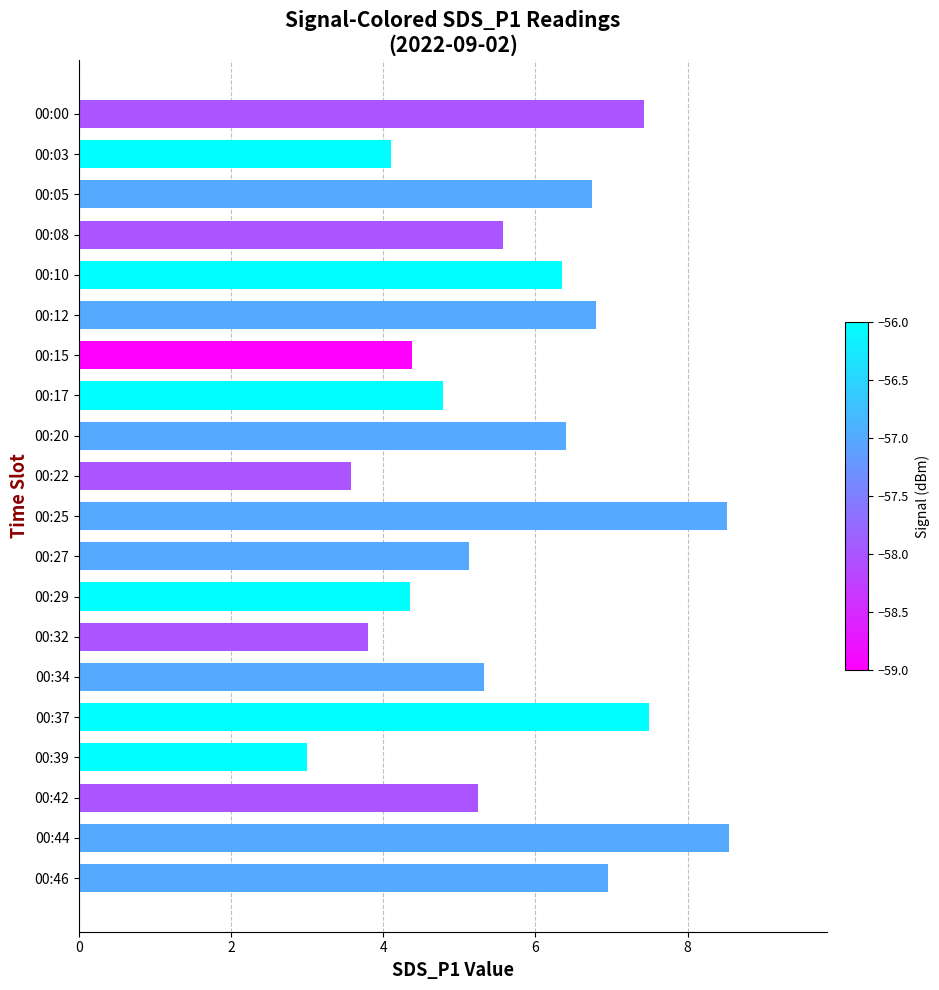

The chart shows a value of 5.1 at 00:27. True or false?

True